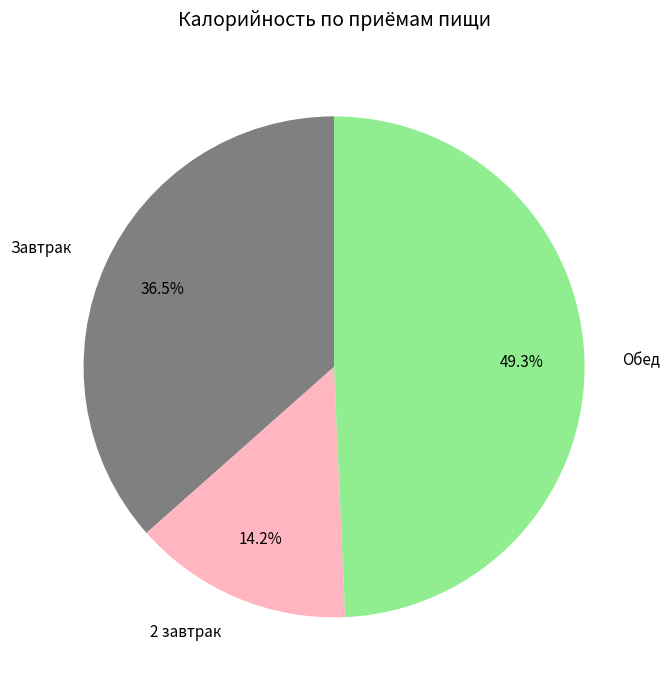

To the nearest percent, what is the difference between the largest and smallest slice percentages?

35%